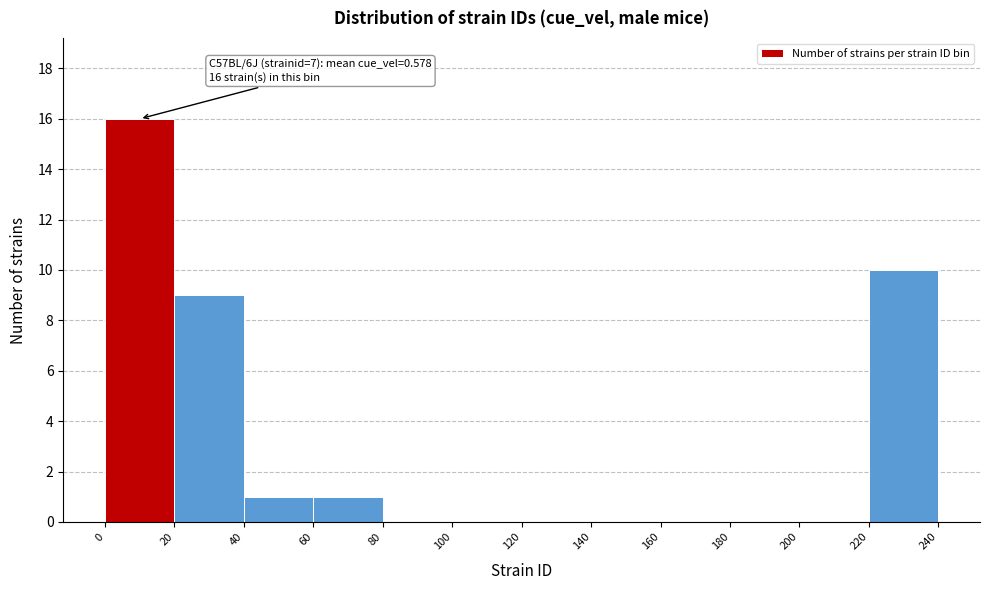

Which range on the x-axis has the tallest bar?

0 to 20